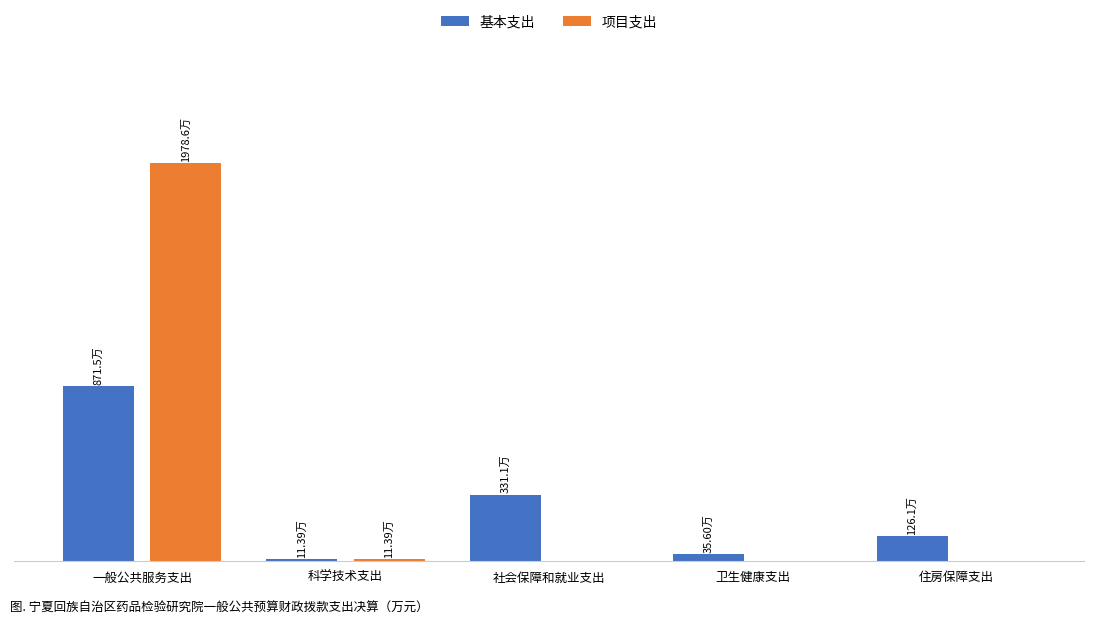

What position from the right is 住房保障支出?

1